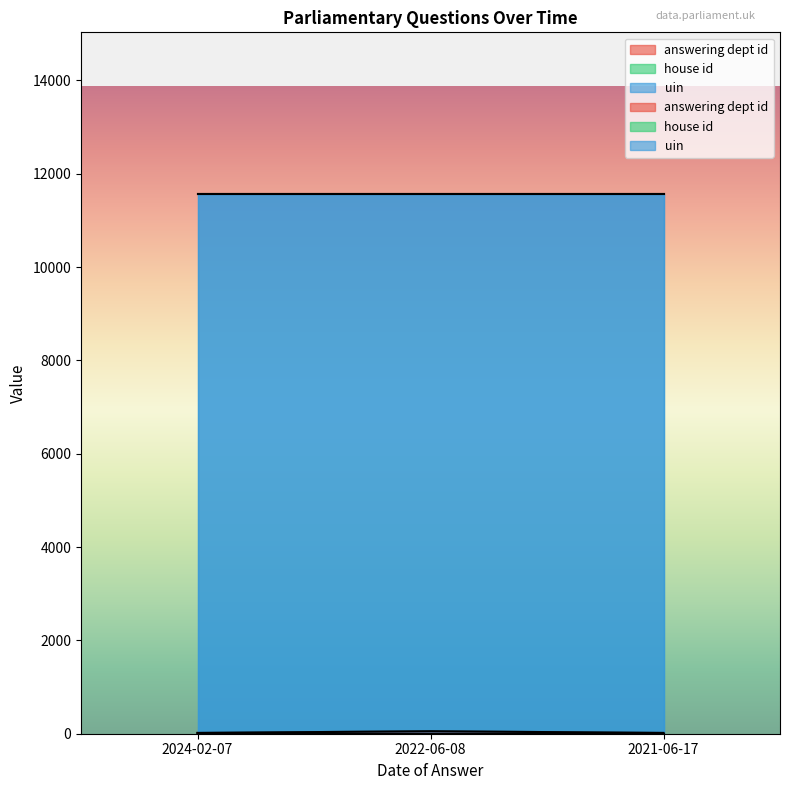

Which has a higher value, 2024-02-07 or 2021-06-17?

2024-02-07